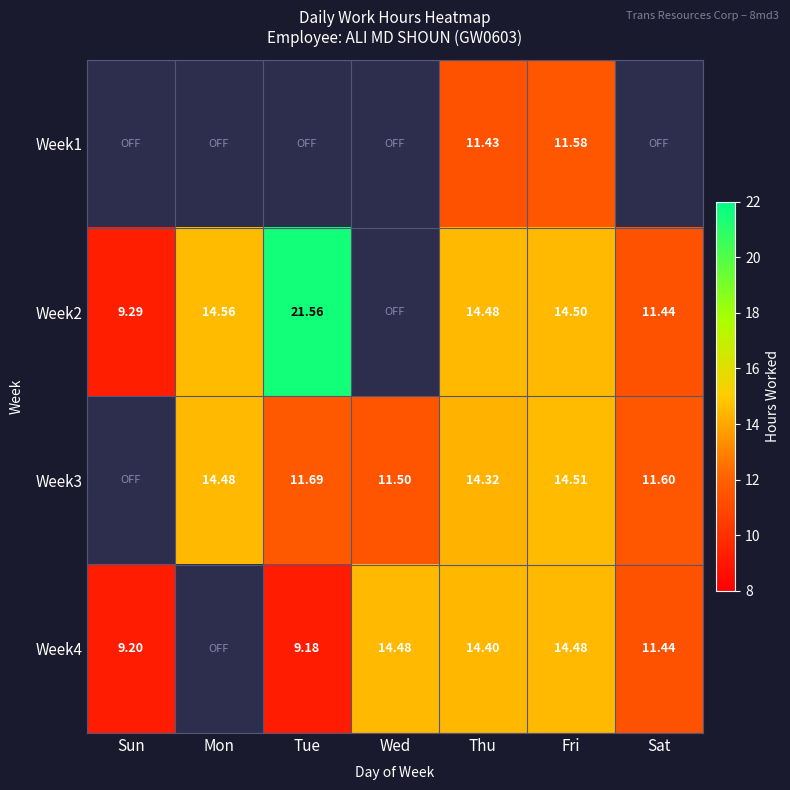

True or false: Week1 has a value of 6.5 at Sun.

False